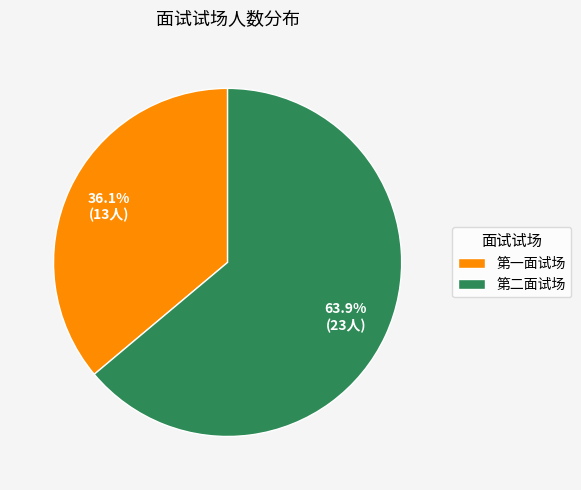

Which category has the biggest portion of the pie?

第二面试场